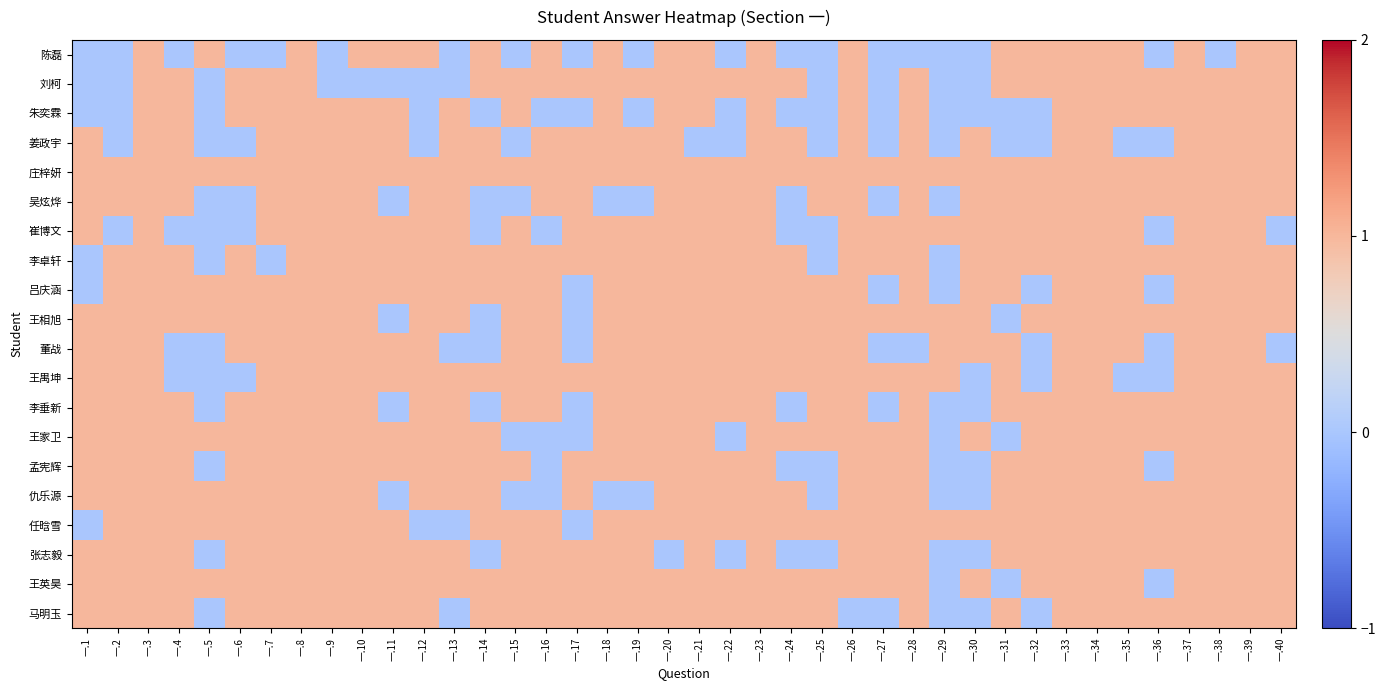

Reading left to right, list all the values displayed in this chart.

陈磊: 一.1=0	一.2=0	一.3=1	一.4=0	一.5=1	一.6=0	一.7=0	一.8=1	一.9=0	一.10=1	一.11=1	一.12=1	一.13=0	一.14=1	一.15=0	一.16=1	一.17=0	一.18=1	一.19=0	一.20=1	一.21=1	一.22=0	一.23=1	一.24=0	一.25=0	一.26=1	一.27=0	一.28=0	一.29=0	一.30=0	一.31=1	一.32=1	一.33=1	一.34=1	一.35=1	一.36=0	一.37=1	一.38=0	一.39=1	一.40=1
刘柯: 一.1=0	一.2=0	一.3=1	一.4=1	一.5=0	一.6=1	一.7=1	一.8=1	一.9=0	一.10=0	一.11=0	一.12=0	一.13=0	一.14=1	一.15=1	一.16=1	一.17=1	一.18=1	一.19=1	一.20=1	一.21=1	一.22=1	一.23=1	一.24=1	一.25=0	一.26=1	一.27=0	一.28=1	一.29=0	一.30=0	一.31=1	一.32=1	一.33=1	一.34=1	一.35=1	一.36=1	一.37=1	一.38=1	一.39=1	一.40=1
朱奕霖: 一.1=0	一.2=0	一.3=1	一.4=1	一.5=0	一.6=1	一.7=1	一.8=1	一.9=1	一.10=1	一.11=1	一.12=0	一.13=1	一.14=0	一.15=1	一.16=0	一.17=0	一.18=1	一.19=0	一.20=1	一.21=1	一.22=0	一.23=1	一.24=0	一.25=0	一.26=1	一.27=0	一.28=1	一.29=0	一.30=0	一.31=0	一.32=0	一.33=1	一.34=1	一.35=1	一.36=1	一.37=1	一.38=1	一.39=1	一.40=1
姜政宇: 一.1=1	一.2=0	一.3=1	一.4=1	一.5=0	一.6=0	一.7=1	一.8=1	一.9=1	一.10=1	一.11=1	一.12=0	一.13=1	一.14=1	一.15=0	一.16=1	一.17=1	一.18=1	一.19=1	一.20=1	一.21=0	一.22=0	一.23=1	一.24=1	一.25=0	一.26=1	一.27=0	一.28=1	一.29=0	一.30=1	一.31=0	一.32=0	一.33=1	一.34=1	一.35=0	一.36=0	一.37=1	一.38=1	一.39=1	一.40=1
庄梓妍: 一.1=1	一.2=1	一.3=1	一.4=1	一.5=1	一.6=1	一.7=1	一.8=1	一.9=1	一.10=1	一.11=1	一.12=1	一.13=1	一.14=1	一.15=1	一.16=1	一.17=1	一.18=1	一.19=1	一.20=1	一.21=1	一.22=1	一.23=1	一.24=1	一.25=1	一.26=1	一.27=1	一.28=1	一.29=1	一.30=1	一.31=1	一.32=1	一.33=1	一.34=1	一.35=1	一.36=1	一.37=1	一.38=1	一.39=1	一.40=1
吴炫烨: 一.1=1	一.2=1	一.3=1	一.4=1	一.5=0	一.6=0	一.7=1	一.8=1	一.9=1	一.10=1	一.11=0	一.12=1	一.13=1	一.14=0	一.15=0	一.16=1	一.17=1	一.18=0	一.19=0	一.20=1	一.21=1	一.22=1	一.23=1	一.24=0	一.25=1	一.26=1	一.27=0	一.28=1	一.29=0	一.30=1	一.31=1	一.32=1	一.33=1	一.34=1	一.35=1	一.36=1	一.37=1	一.38=1	一.39=1	一.40=1
崔博文: 一.1=1	一.2=0	一.3=1	一.4=0	一.5=0	一.6=0	一.7=1	一.8=1	一.9=1	一.10=1	一.11=1	一.12=1	一.13=1	一.14=0	一.15=1	一.16=0	一.17=1	一.18=1	一.19=1	一.20=1	一.21=1	一.22=1	一.23=1	一.24=0	一.25=0	一.26=1	一.27=1	一.28=1	一.29=1	一.30=1	一.31=1	一.32=1	一.33=1	一.34=1	一.35=1	一.36=0	一.37=1	一.38=1	一.39=1	一.40=0
李卓轩: 一.1=0	一.2=1	一.3=1	一.4=1	一.5=0	一.6=1	一.7=0	一.8=1	一.9=1	一.10=1	一.11=1	一.12=1	一.13=1	一.14=1	一.15=1	一.16=1	一.17=1	一.18=1	一.19=1	一.20=1	一.21=1	一.22=1	一.23=1	一.24=1	一.25=0	一.26=1	一.27=1	一.28=1	一.29=0	一.30=1	一.31=1	一.32=1	一.33=1	一.34=1	一.35=1	一.36=1	一.37=1	一.38=1	一.39=1	一.40=1
吕庆涵: 一.1=0	一.2=1	一.3=1	一.4=1	一.5=1	一.6=1	一.7=1	一.8=1	一.9=1	一.10=1	一.11=1	一.12=1	一.13=1	一.14=1	一.15=1	一.16=1	一.17=0	一.18=1	一.19=1	一.20=1	一.21=1	一.22=1	一.23=1	一.24=1	一.25=1	一.26=1	一.27=0	一.28=1	一.29=0	一.30=1	一.31=1	一.32=0	一.33=1	一.34=1	一.35=1	一.36=0	一.37=1	一.38=1	一.39=1	一.40=1
王相旭: 一.1=1	一.2=1	一.3=1	一.4=1	一.5=1	一.6=1	一.7=1	一.8=1	一.9=1	一.10=1	一.11=0	一.12=1	一.13=1	一.14=0	一.15=1	一.16=1	一.17=0	一.18=1	一.19=1	一.20=1	一.21=1	一.22=1	一.23=1	一.24=1	一.25=1	一.26=1	一.27=1	一.28=1	一.29=1	一.30=1	一.31=0	一.32=1	一.33=1	一.34=1	一.35=1	一.36=1	一.37=1	一.38=1	一.39=1	一.40=1
董战: 一.1=1	一.2=1	一.3=1	一.4=0	一.5=0	一.6=1	一.7=1	一.8=1	一.9=1	一.10=1	一.11=1	一.12=1	一.13=0	一.14=0	一.15=1	一.16=1	一.17=0	一.18=1	一.19=1	一.20=1	一.21=1	一.22=1	一.23=1	一.24=1	一.25=1	一.26=1	一.27=0	一.28=0	一.29=1	一.30=1	一.31=1	一.32=0	一.33=1	一.34=1	一.35=1	一.36=0	一.37=1	一.38=1	一.39=1	一.40=0
王禺坤: 一.1=1	一.2=1	一.3=1	一.4=0	一.5=0	一.6=0	一.7=1	一.8=1	一.9=1	一.10=1	一.11=1	一.12=1	一.13=1	一.14=1	一.15=1	一.16=1	一.17=1	一.18=1	一.19=1	一.20=1	一.21=1	一.22=1	一.23=1	一.24=1	一.25=1	一.26=1	一.27=1	一.28=1	一.29=1	一.30=0	一.31=1	一.32=0	一.33=1	一.34=1	一.35=0	一.36=0	一.37=1	一.38=1	一.39=1	一.40=1
李垂新: 一.1=1	一.2=1	一.3=1	一.4=1	一.5=0	一.6=1	一.7=1	一.8=1	一.9=1	一.10=1	一.11=0	一.12=1	一.13=1	一.14=0	一.15=1	一.16=1	一.17=0	一.18=1	一.19=1	一.20=1	一.21=1	一.22=1	一.23=1	一.24=0	一.25=1	一.26=1	一.27=0	一.28=1	一.29=0	一.30=0	一.31=1	一.32=1	一.33=1	一.34=1	一.35=1	一.36=1	一.37=1	一.38=1	一.39=1	一.40=1
王家卫: 一.1=1	一.2=1	一.3=1	一.4=1	一.5=1	一.6=1	一.7=1	一.8=1	一.9=1	一.10=1	一.11=1	一.12=1	一.13=1	一.14=1	一.15=0	一.16=0	一.17=0	一.18=1	一.19=1	一.20=1	一.21=1	一.22=0	一.23=1	一.24=1	一.25=1	一.26=1	一.27=1	一.28=1	一.29=0	一.30=1	一.31=0	一.32=1	一.33=1	一.34=1	一.35=1	一.36=1	一.37=1	一.38=1	一.39=1	一.40=1
孟宪辉: 一.1=1	一.2=1	一.3=1	一.4=1	一.5=0	一.6=1	一.7=1	一.8=1	一.9=1	一.10=1	一.11=1	一.12=1	一.13=1	一.14=1	一.15=1	一.16=0	一.17=1	一.18=1	一.19=1	一.20=1	一.21=1	一.22=1	一.23=1	一.24=0	一.25=0	一.26=1	一.27=1	一.28=1	一.29=0	一.30=0	一.31=1	一.32=1	一.33=1	一.34=1	一.35=1	一.36=0	一.37=1	一.38=1	一.39=1	一.40=1
仇乐源: 一.1=1	一.2=1	一.3=1	一.4=1	一.5=1	一.6=1	一.7=1	一.8=1	一.9=1	一.10=1	一.11=0	一.12=1	一.13=1	一.14=1	一.15=0	一.16=0	一.17=1	一.18=0	一.19=0	一.20=1	一.21=1	一.22=1	一.23=1	一.24=1	一.25=0	一.26=1	一.27=1	一.28=1	一.29=0	一.30=0	一.31=1	一.32=1	一.33=1	一.34=1	一.35=1	一.36=1	一.37=1	一.38=1	一.39=1	一.40=1
任晗雪: 一.1=0	一.2=1	一.3=1	一.4=1	一.5=1	一.6=1	一.7=1	一.8=1	一.9=1	一.10=1	一.11=1	一.12=0	一.13=0	一.14=1	一.15=1	一.16=1	一.17=0	一.18=1	一.19=1	一.20=1	一.21=1	一.22=1	一.23=1	一.24=1	一.25=1	一.26=1	一.27=1	一.28=1	一.29=1	一.30=1	一.31=1	一.32=1	一.33=1	一.34=1	一.35=1	一.36=1	一.37=1	一.38=1	一.39=1	一.40=1
张志毅: 一.1=1	一.2=1	一.3=1	一.4=1	一.5=0	一.6=1	一.7=1	一.8=1	一.9=1	一.10=1	一.11=1	一.12=1	一.13=1	一.14=0	一.15=1	一.16=1	一.17=1	一.18=1	一.19=1	一.20=0	一.21=1	一.22=0	一.23=1	一.24=0	一.25=0	一.26=1	一.27=1	一.28=1	一.29=0	一.30=0	一.31=1	一.32=1	一.33=1	一.34=1	一.35=1	一.36=1	一.37=1	一.38=1	一.39=1	一.40=1
王英昊: 一.1=1	一.2=1	一.3=1	一.4=1	一.5=1	一.6=1	一.7=1	一.8=1	一.9=1	一.10=1	一.11=1	一.12=1	一.13=1	一.14=1	一.15=1	一.16=1	一.17=1	一.18=1	一.19=1	一.20=1	一.21=1	一.22=1	一.23=1	一.24=1	一.25=1	一.26=1	一.27=1	一.28=1	一.29=0	一.30=1	一.31=0	一.32=1	一.33=1	一.34=1	一.35=1	一.36=0	一.37=1	一.38=1	一.39=1	一.40=1
马明玉: 一.1=1	一.2=1	一.3=1	一.4=1	一.5=0	一.6=1	一.7=1	一.8=1	一.9=1	一.10=1	一.11=1	一.12=1	一.13=0	一.14=1	一.15=1	一.16=1	一.17=1	一.18=1	一.19=1	一.20=1	一.21=1	一.22=1	一.23=1	一.24=1	一.25=1	一.26=0	一.27=0	一.28=1	一.29=0	一.30=0	一.31=1	一.32=0	一.33=1	一.34=1	一.35=1	一.36=1	一.37=1	一.38=1	一.39=1	一.40=1